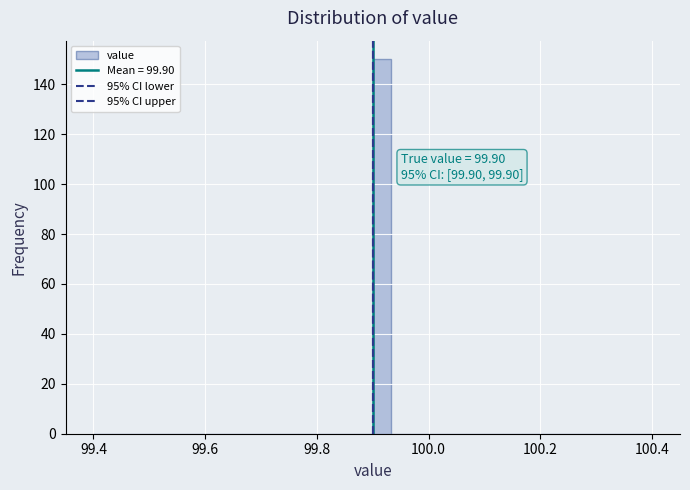

Around what value on the x-axis is the tallest bar? Give the approximate position of its centre, as read against the axis.

99.92